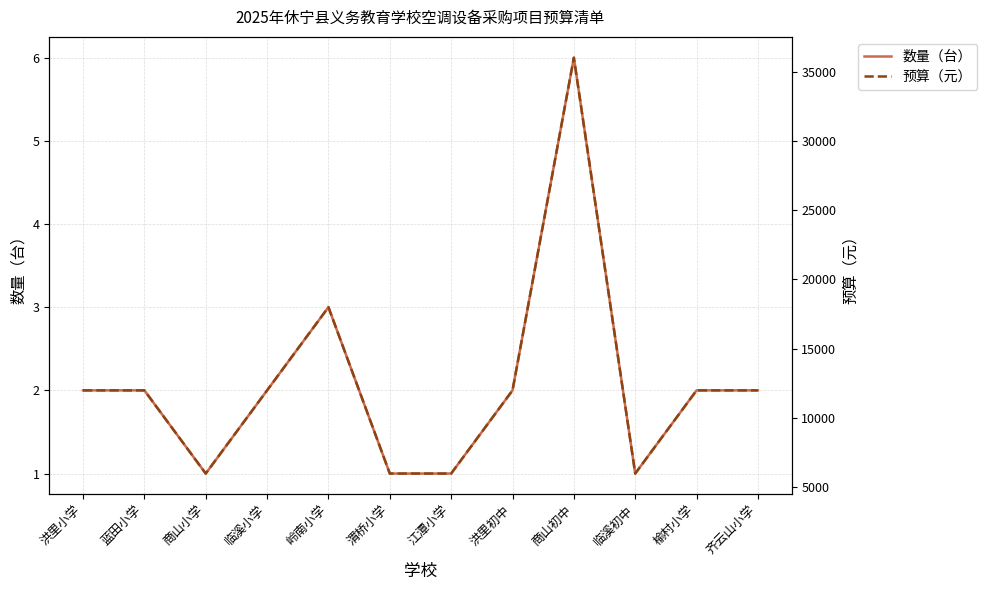

What is the maximum value for 数量（台）?

6